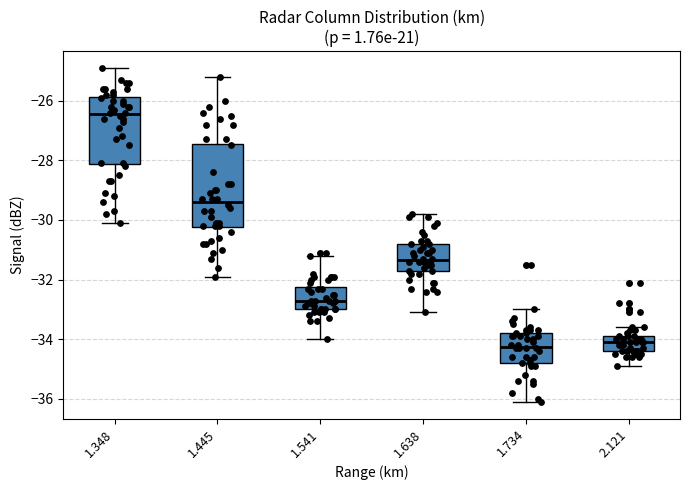

Reading left to right, transcribe this box plot: for each box, give where its median line is, the range the box spans, and where its two whiskers end, as read against the y-axis. The values are not printed on the chart, so give them approximately, as read against the axis.

1.348: median -26.4, box -28.2 to -25.8, whiskers -30.0 to -24.8
1.445: median -29.4, box -30.2 to -27.4, whiskers -31.8 to -25.2
1.541: median -32.6, box -33.0 to -32.2, whiskers -34.0 to -31.2
1.638: median -31.4, box -31.8 to -30.8, whiskers -33.0 to -29.8
1.734: median -34.2, box -34.8 to -33.8, whiskers -36.0 to -33.0
2.121: median -34.0, box -34.4 to -33.8, whiskers -34.8 to -33.6